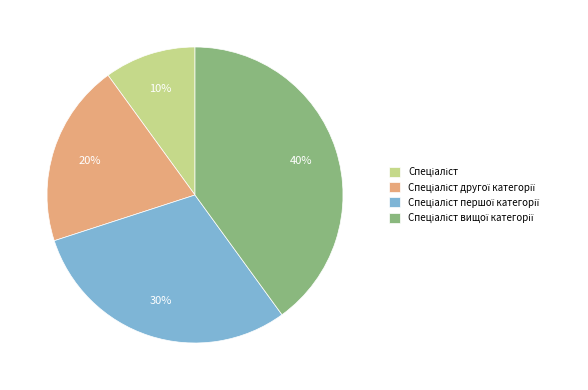

Does any single category account for the majority?

No